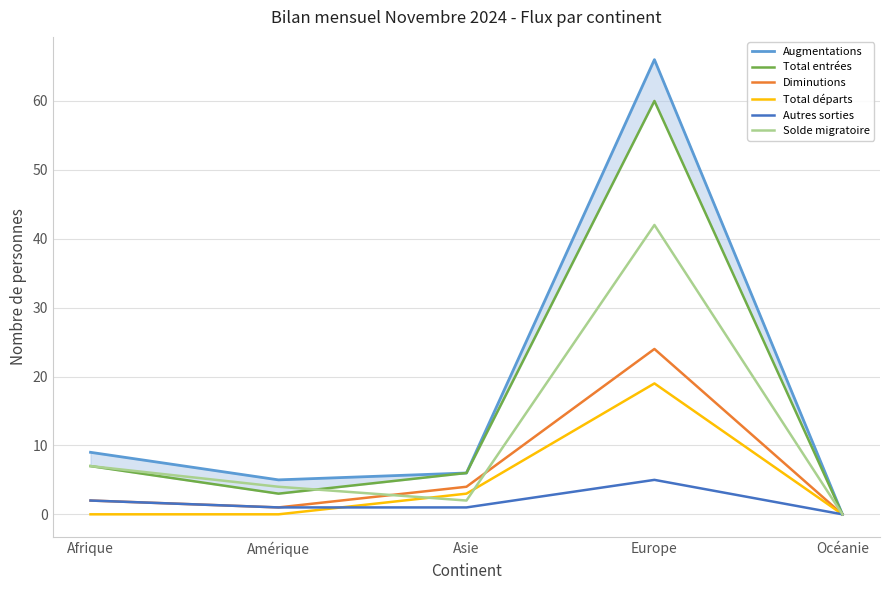

List the labels in order of Diminutions value, smallest first.

Océanie, Amérique, Afrique, Asie, Europe